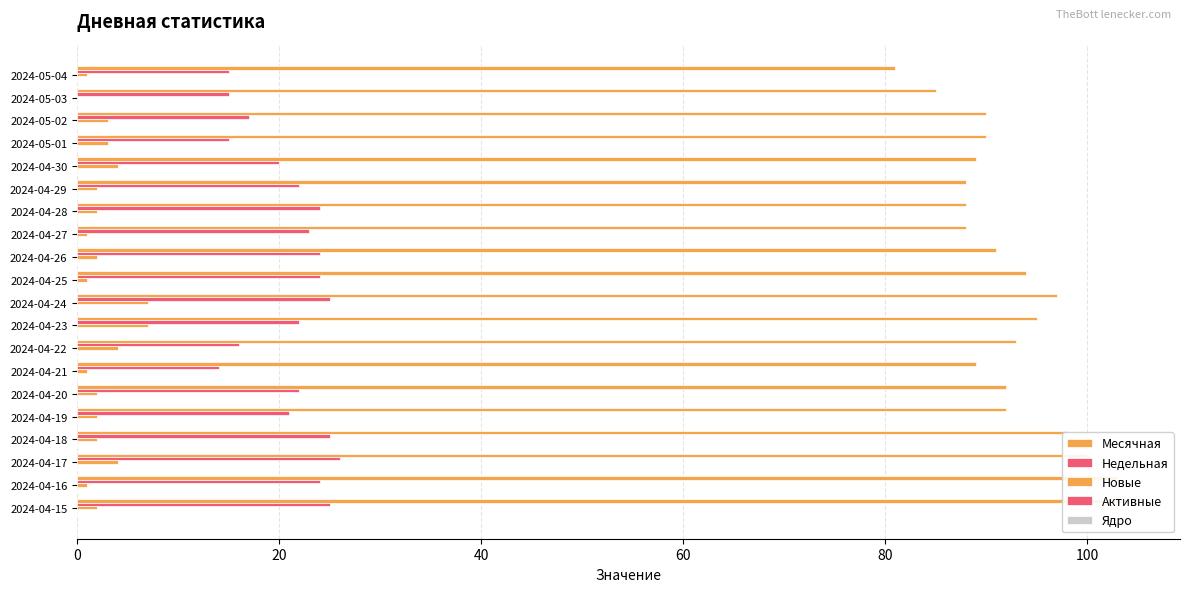

What is the difference between the maximum and minimum values in the Недельная series?

12.0